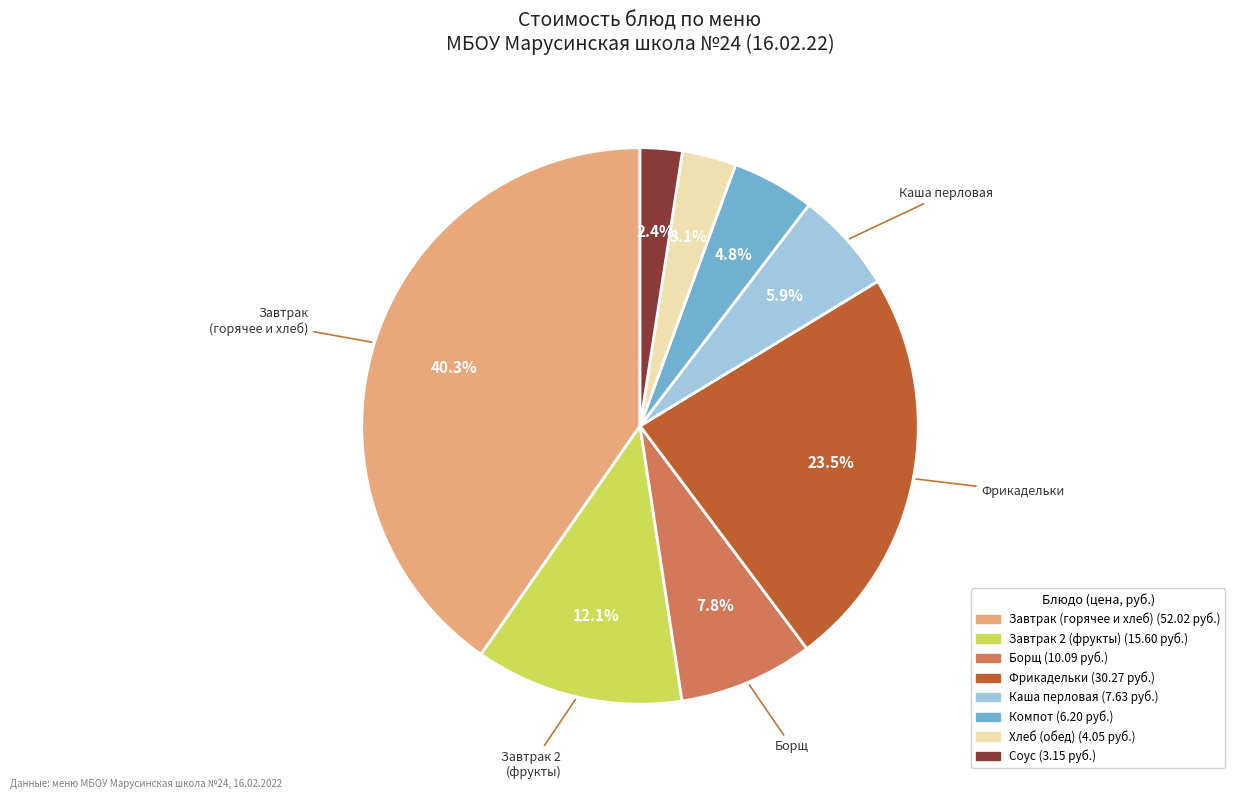

Is there any slice that represents more than half of the pie?

No